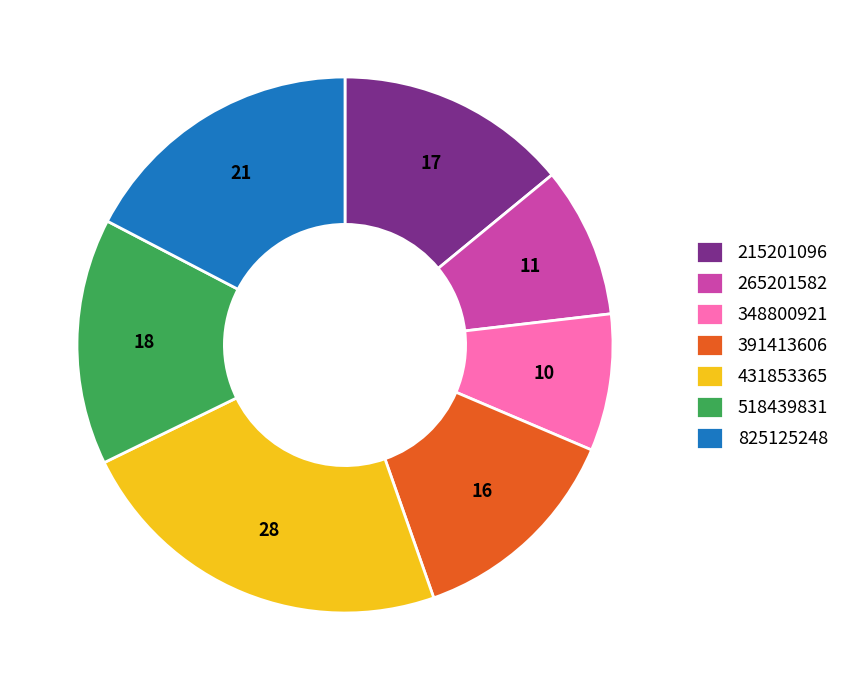

Rank the categories by value from lowest to highest.

348800921, 265201582, 391413606, 215201096, 518439831, 825125248, 431853365